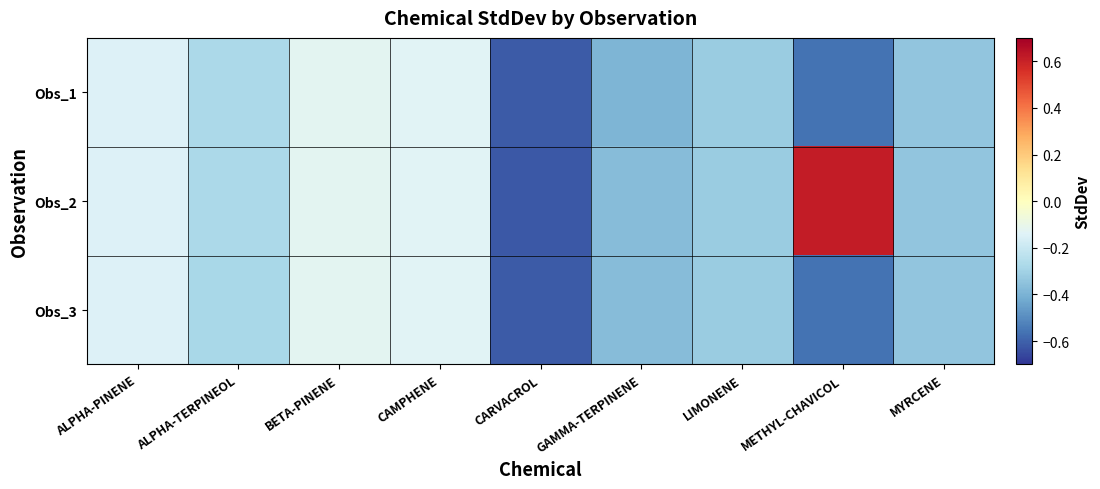

Reading right to left, transcribe all the data shown in this chart.

Obs_1: MYRCENE=-0.3	METHYL-CHAVICOL=-0.6	LIMONENE=-0.3	GAMMA-TERPINENE=-0.4	CARVACROL=-0.6	CAMPHENE=-0.1	BETA-PINENE=-0.1	ALPHA-TERPINEOL=-0.3	ALPHA-PINENE=-0.1
Obs_2: MYRCENE=-0.3	METHYL-CHAVICOL=0.6	LIMONENE=-0.3	GAMMA-TERPINENE=-0.4	CARVACROL=-0.6	CAMPHENE=-0.1	BETA-PINENE=-0.1	ALPHA-TERPINEOL=-0.3	ALPHA-PINENE=-0.1
Obs_3: MYRCENE=-0.3	METHYL-CHAVICOL=-0.6	LIMONENE=-0.3	GAMMA-TERPINENE=-0.4	CARVACROL=-0.6	CAMPHENE=-0.1	BETA-PINENE=-0.1	ALPHA-TERPINEOL=-0.3	ALPHA-PINENE=-0.1